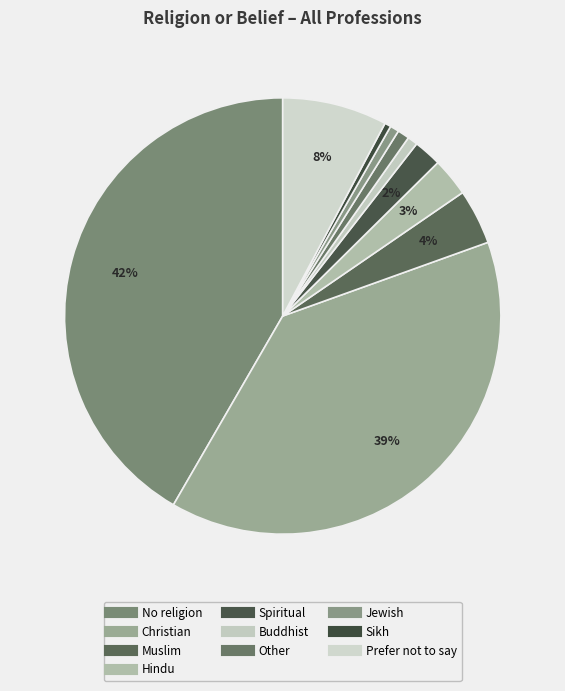

To the nearest percent, what percentage of the pie is Hindu?

3%